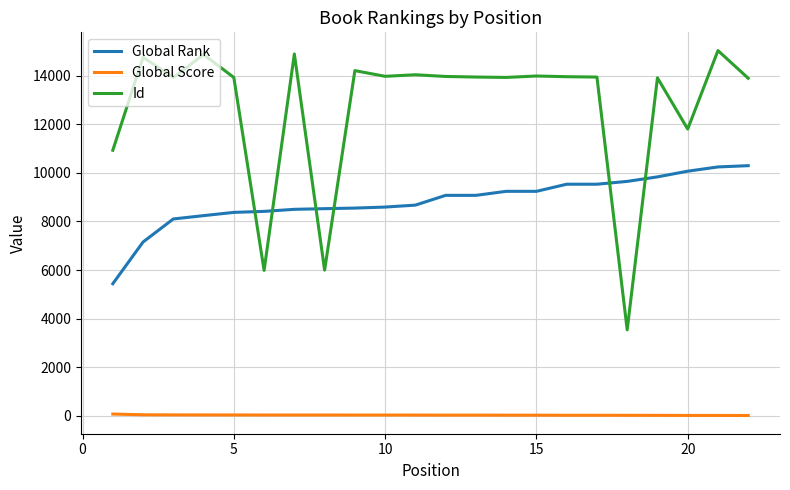

Which series has the widest spread of values?

Id